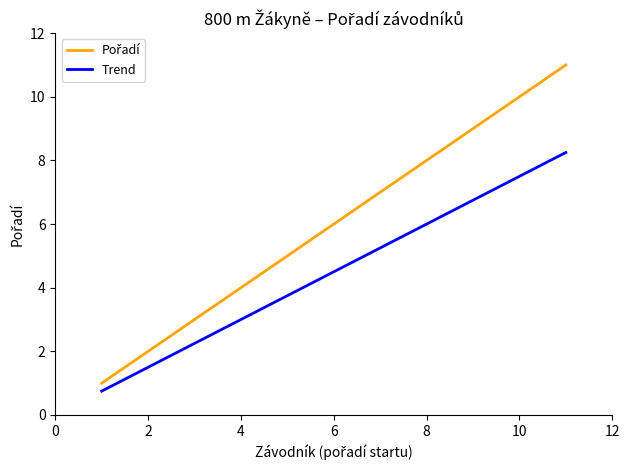

What is the minimum value shown in the chart?

0.8